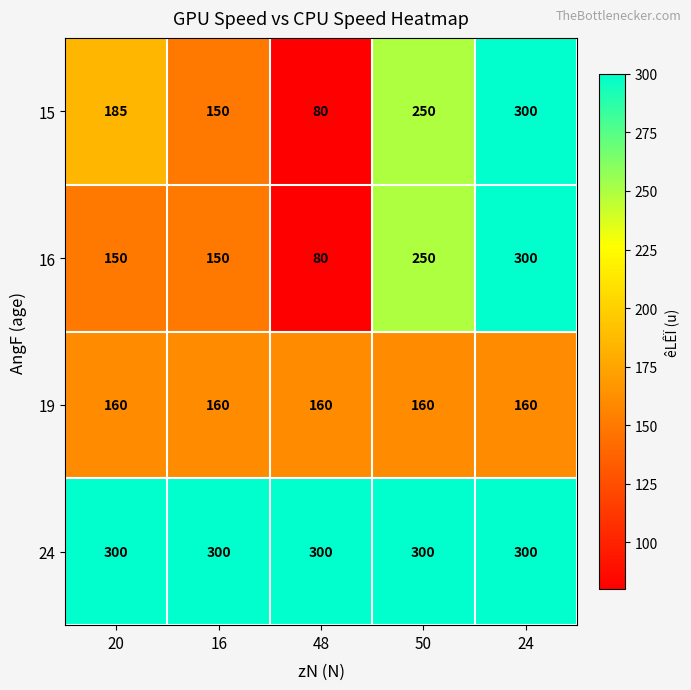

Reading right to left, transcribe all the data shown in this chart.

15: 24=300	50=250	48=80	16=150	20=185
16: 24=300	50=250	48=80	16=150	20=150
19: 24=160	50=160	48=160	16=160	20=160
24: 24=300	50=300	48=300	16=300	20=300